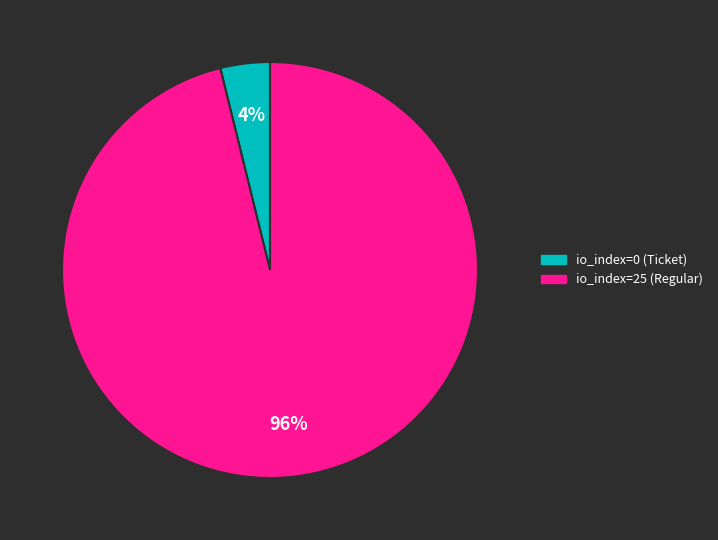

To the nearest percent, what is the average slice percentage?

50%